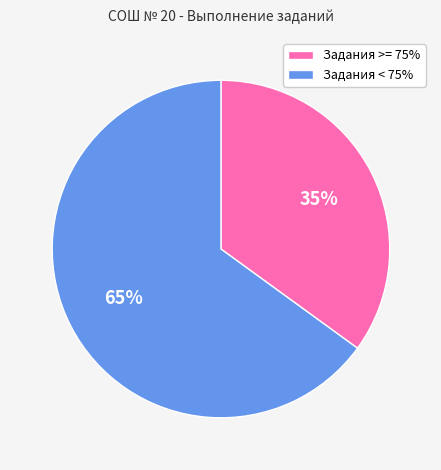

Is there a majority slice in this chart?

Yes